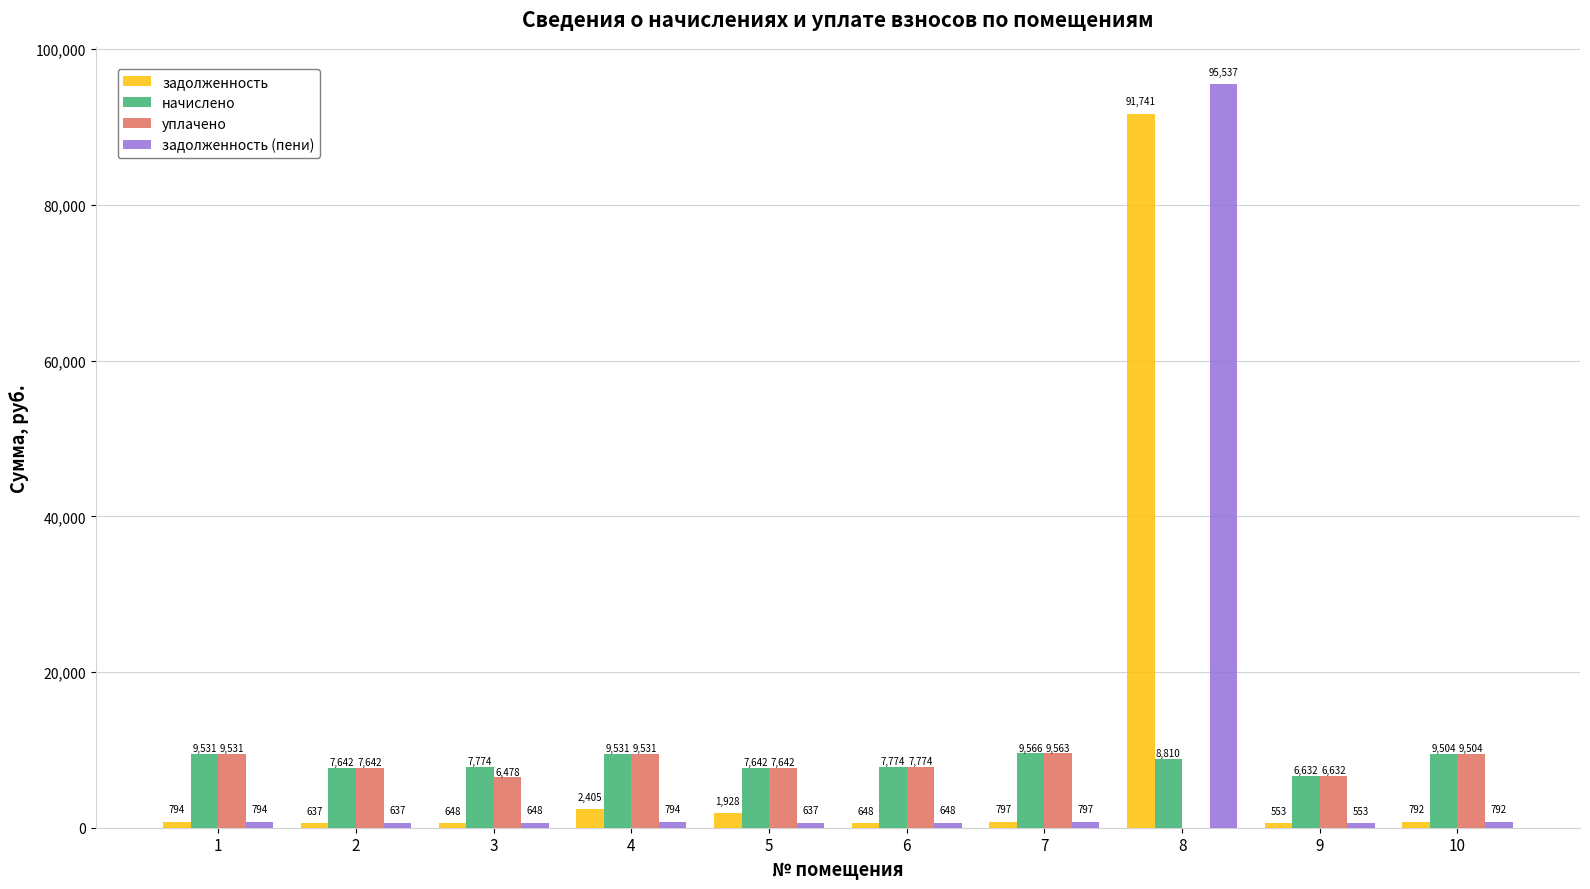

How many data points does each series have?

10